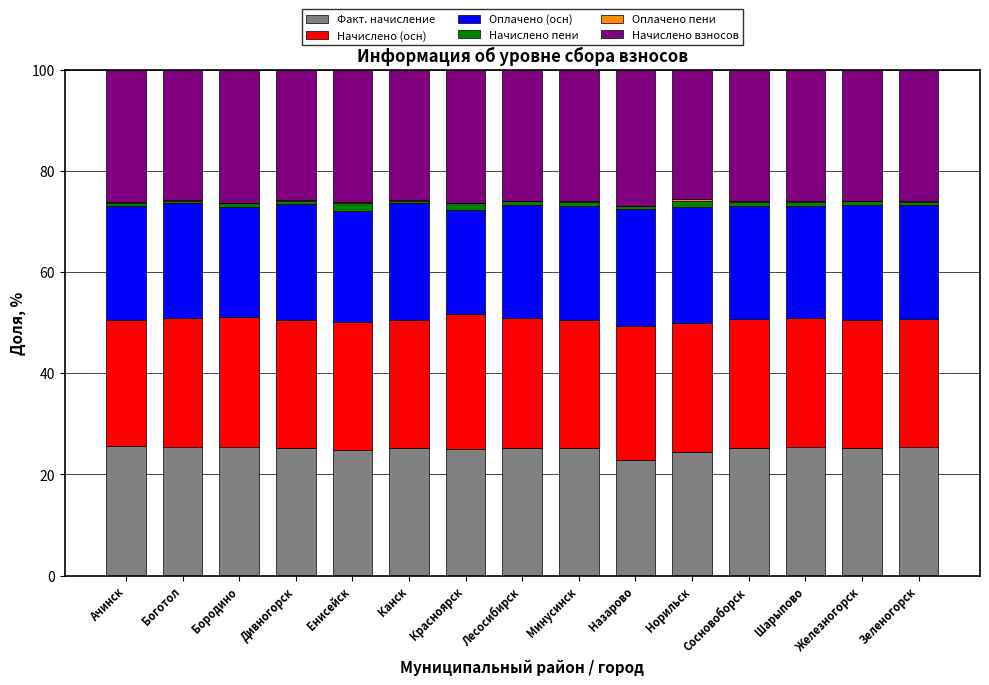

What is the maximum value for Факт. начисление?

25.6